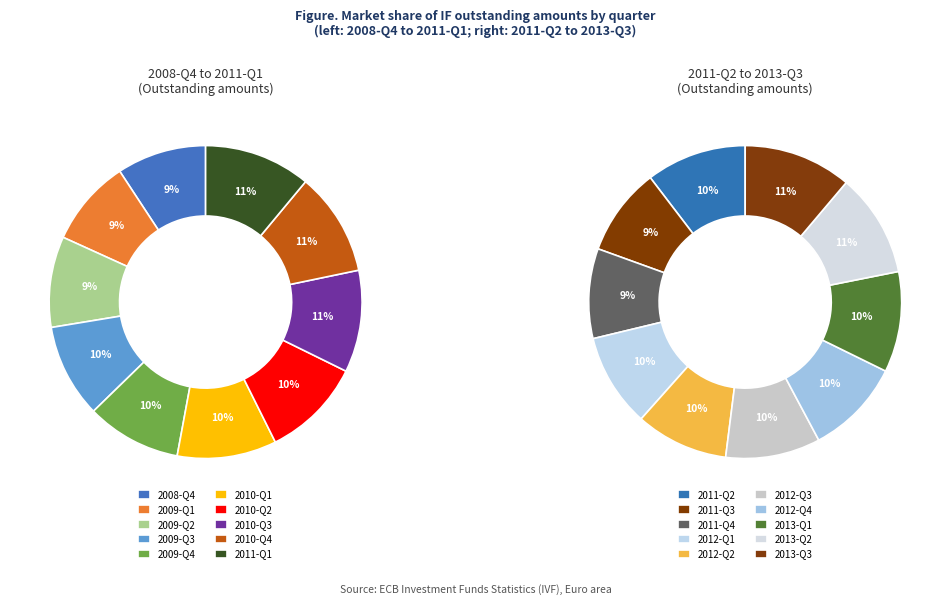

Count the number of slices in the pie.

20